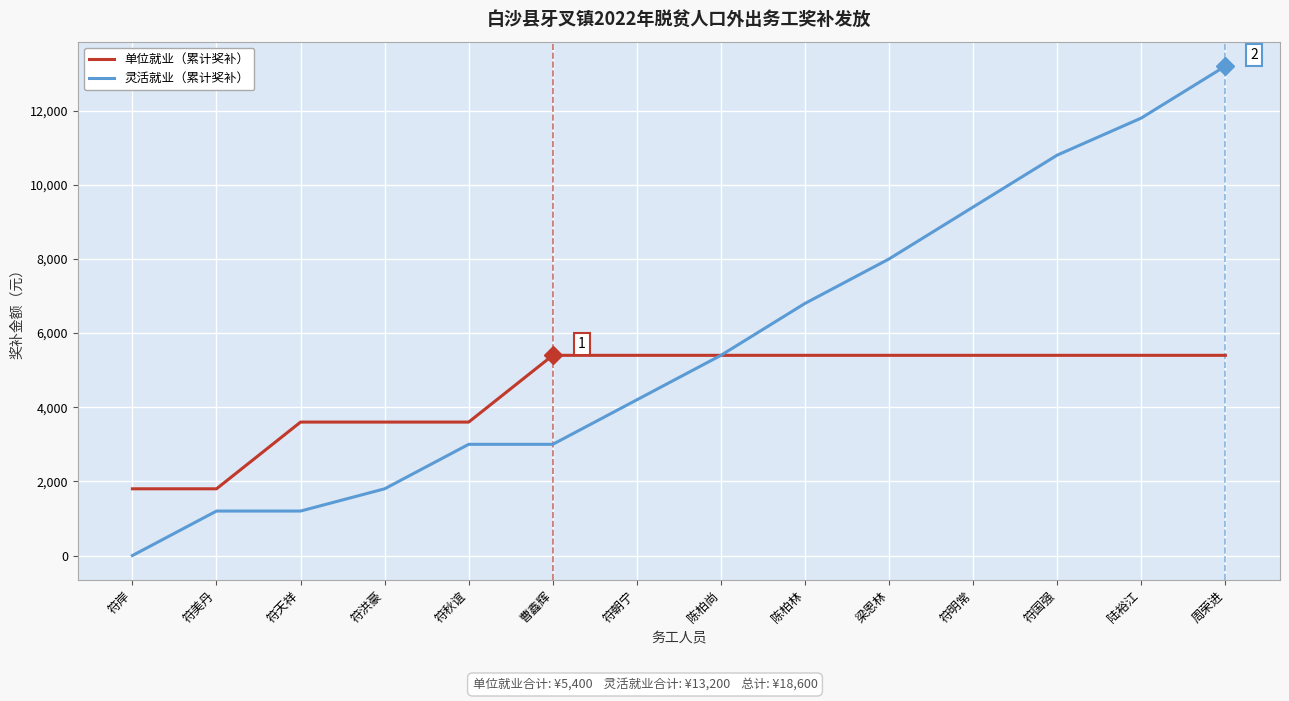

What are all the series names shown in the legend?

单位就业（累计奖补）, 灵活就业（累计奖补）